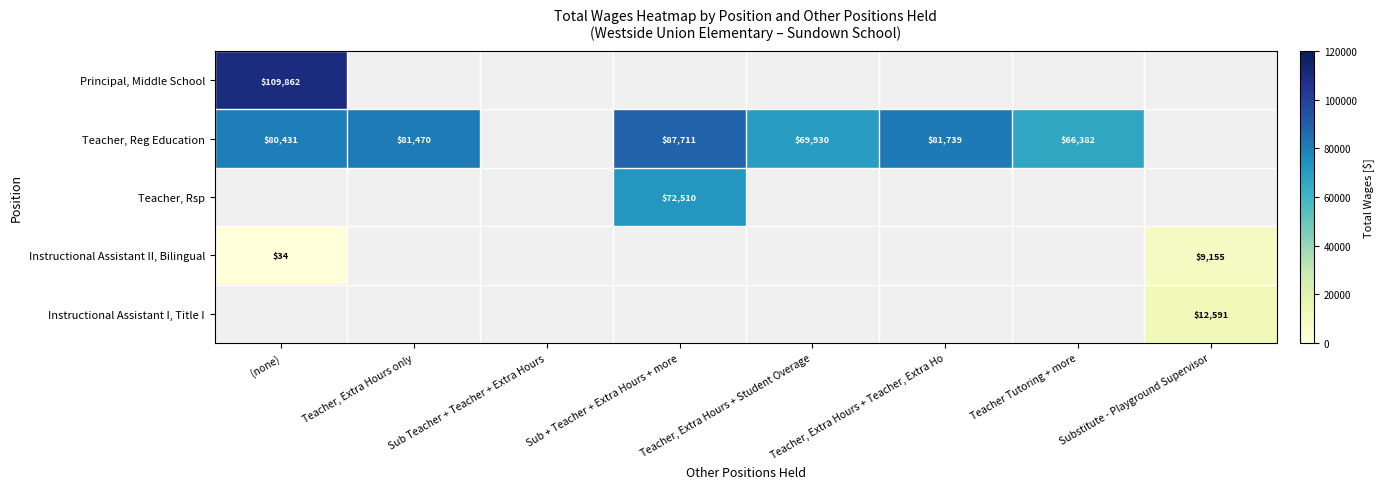

Which has a higher value, Sub Teacher + Teacher + Extra Hours or Teacher, Extra Hours + Student Overage?

Teacher, Extra Hours + Student Overage